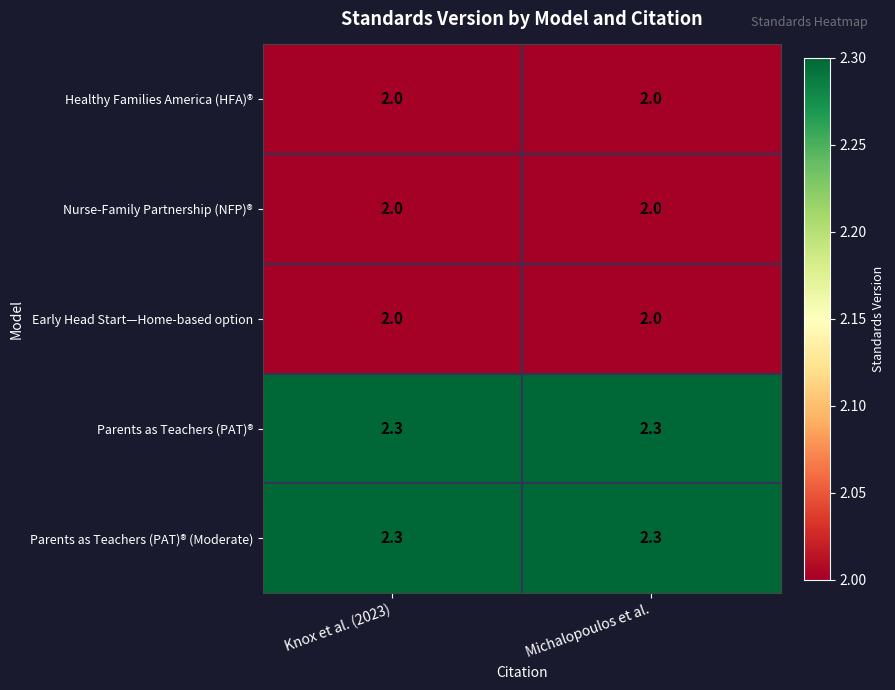

The Early Head Start—Home-based option series shows 3.2 at Knox et al. (2023). True or false?

False